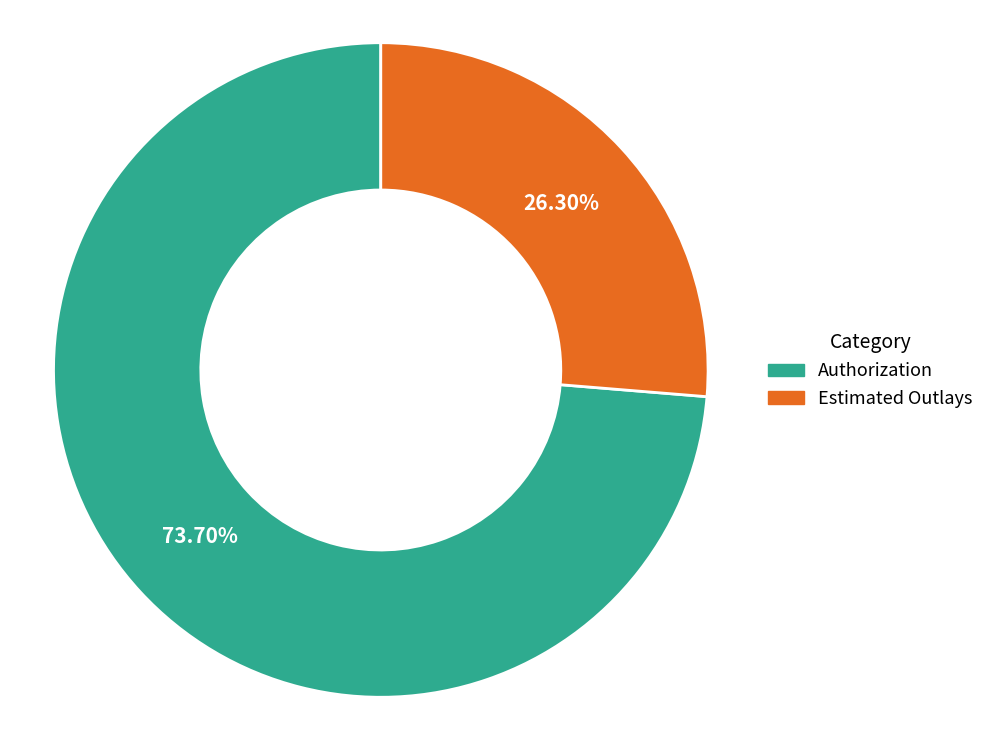

Is it true that Estimated Outlays is 36% of the pie?

False